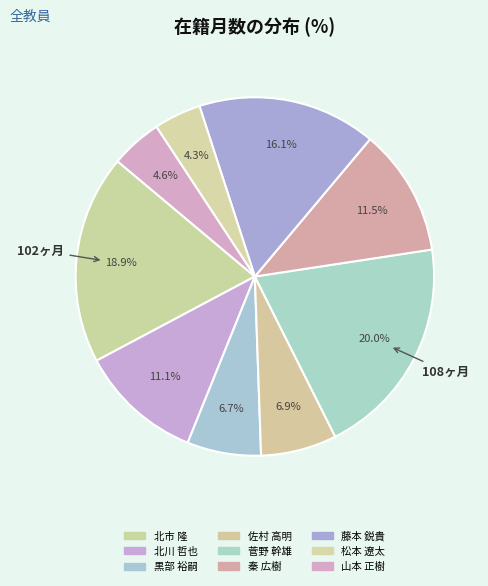

Combined, what portion of the pie is 山本 正樹 and 北川 哲也?

15.7%